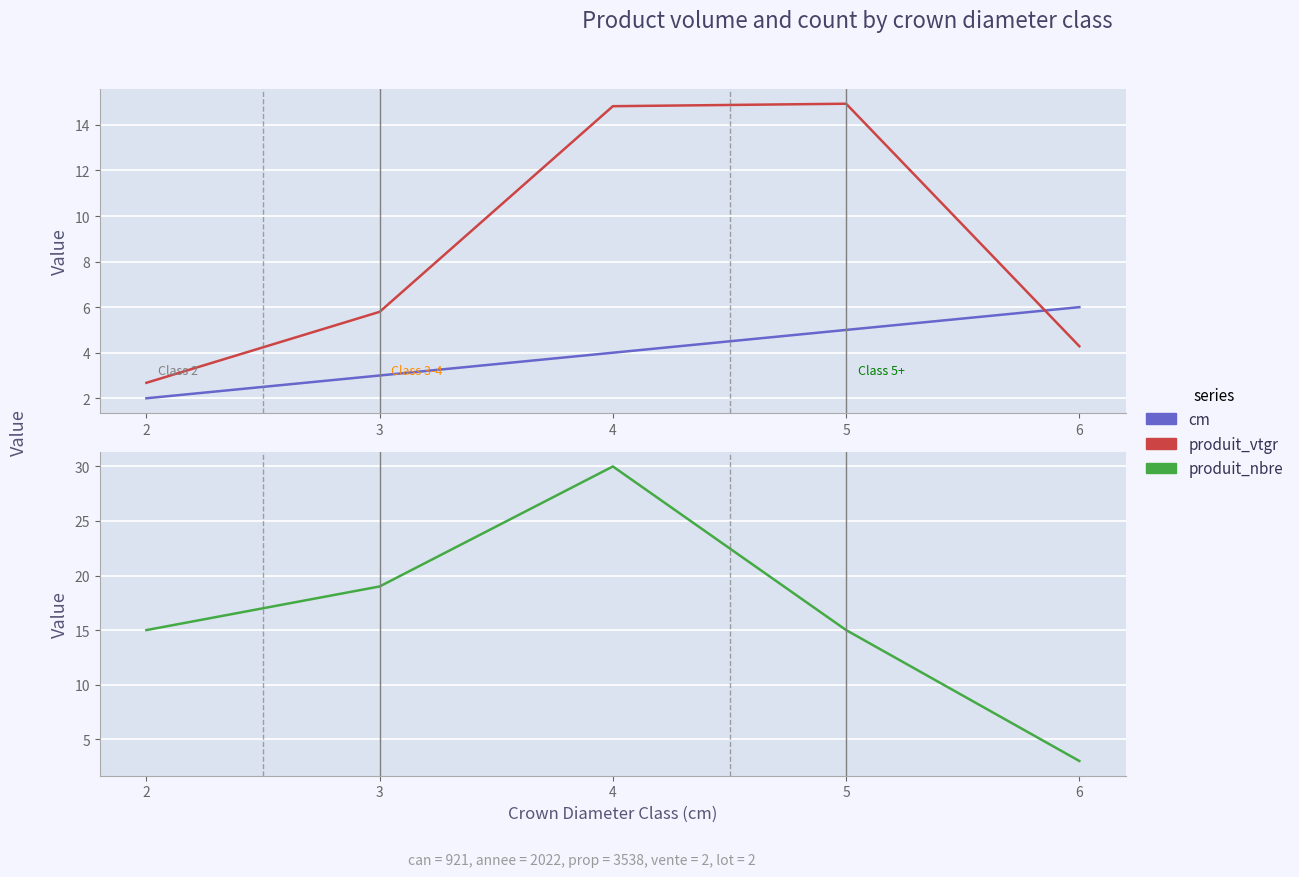

How many lines are shown in the chart?

3